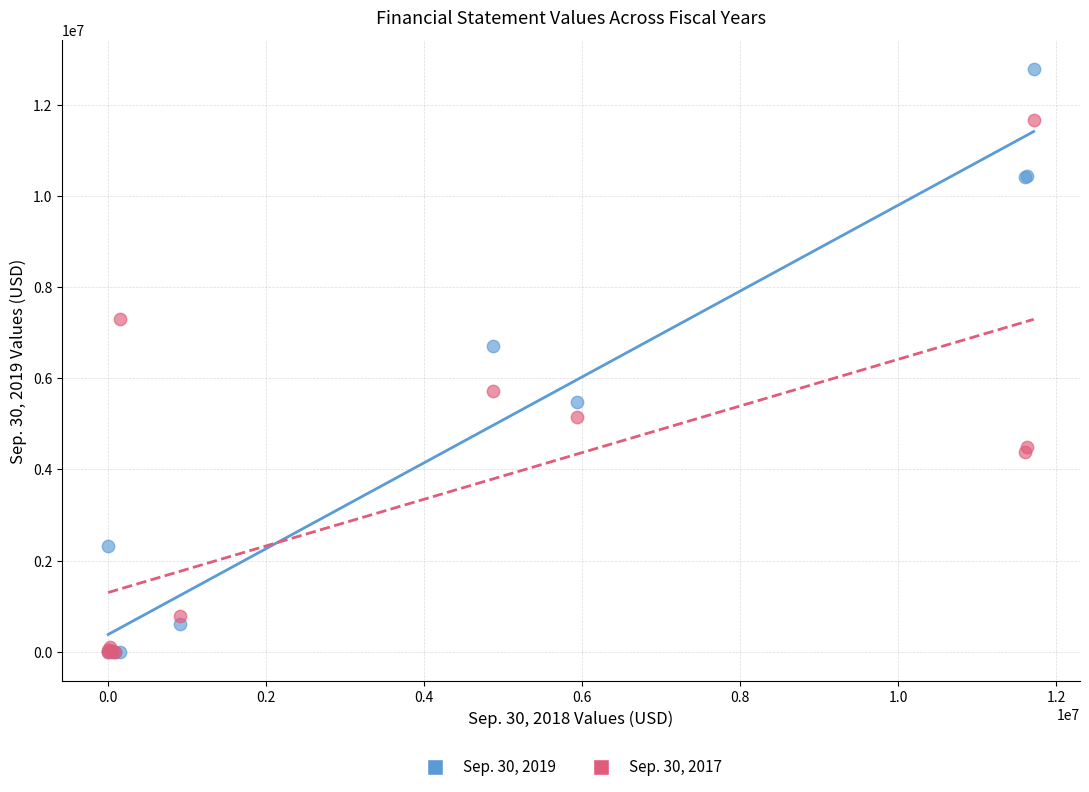

Across all series, what Y value is closest to 6386232?

6696234